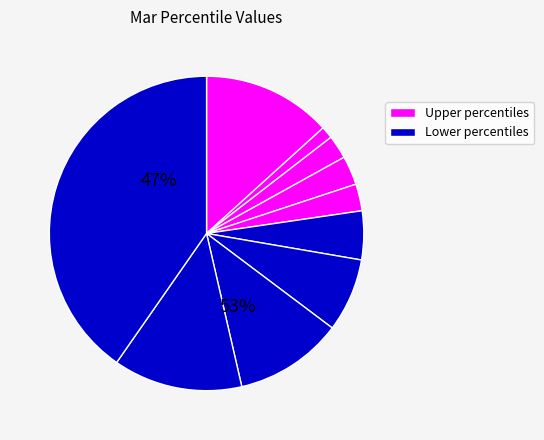

The pct75 slice represents 11% of the pie. True or false?

True